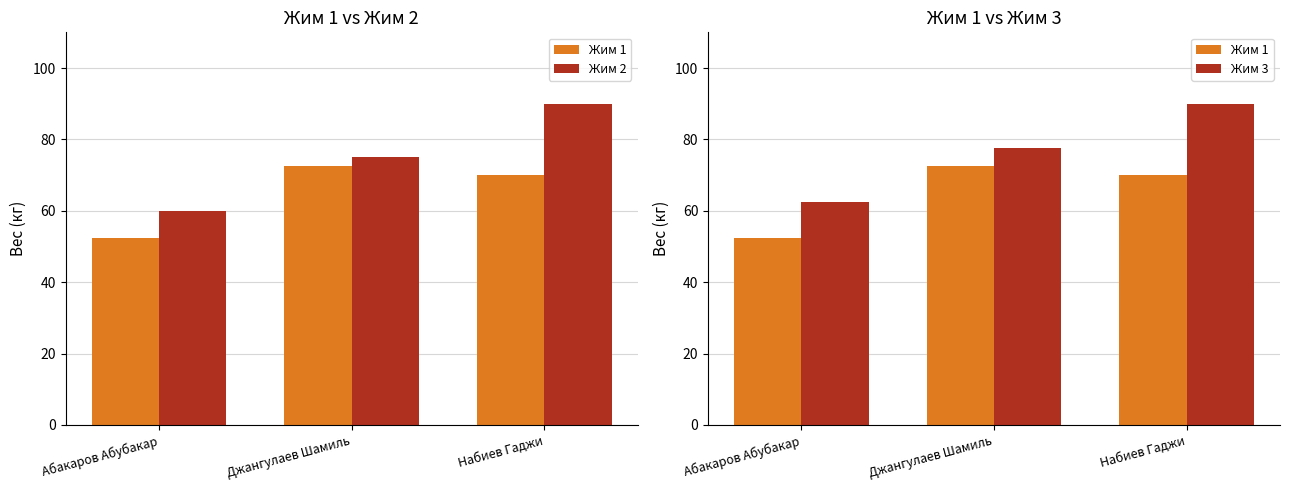

What is the label of the 1st bar from the right?

Набиев Гаджи